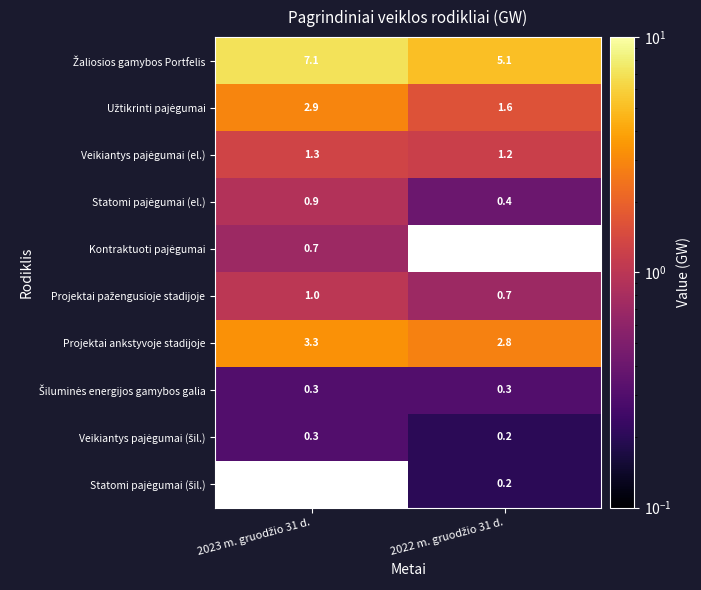

How many values in the Projektai ankstyvoje stadijoje series exceed 3?

1